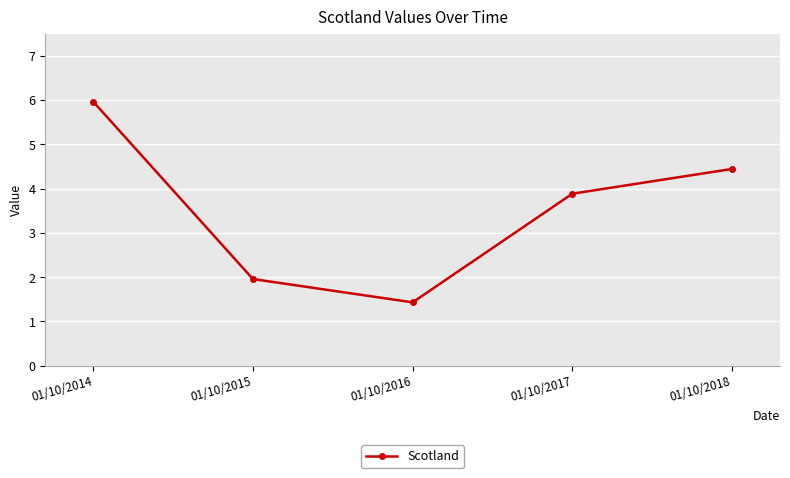

Reading left to right, transcribe all the data shown in this chart.

01/10/2014=6.0	01/10/2015=2.0	01/10/2016=1.4	01/10/2017=3.9	01/10/2018=4.4